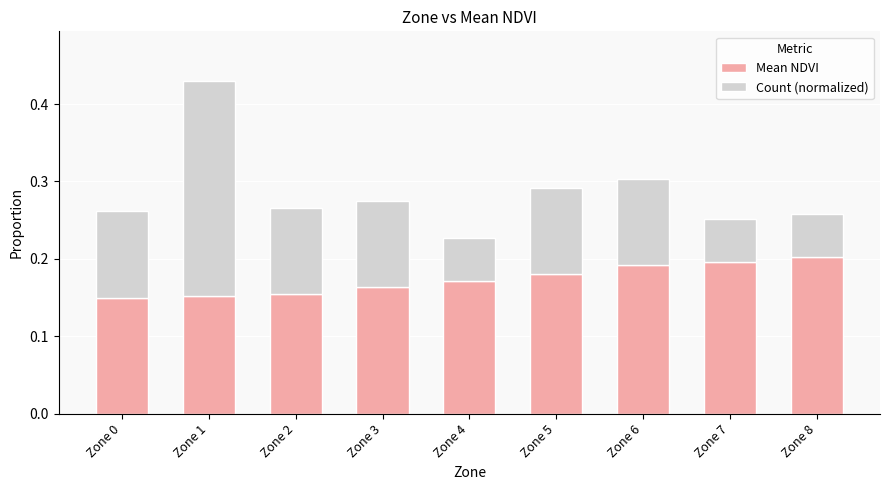

What is the sum of all Mean NDVI values?

1.6